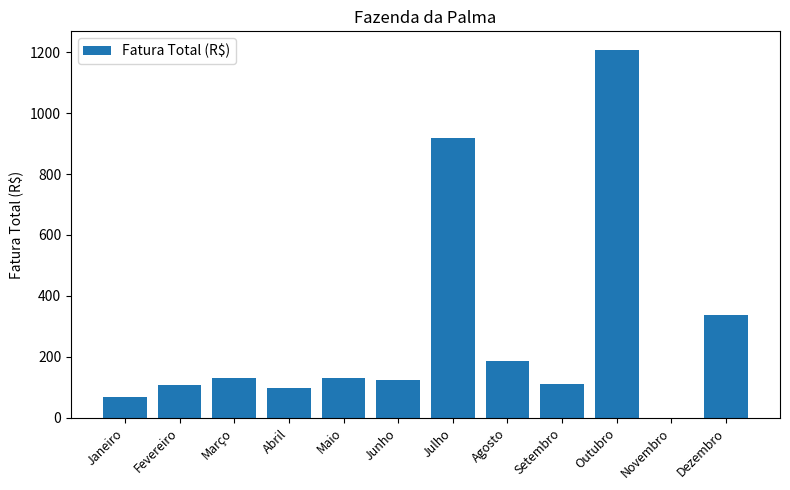

What is the change in value from Abril to Dezembro?

+239.3